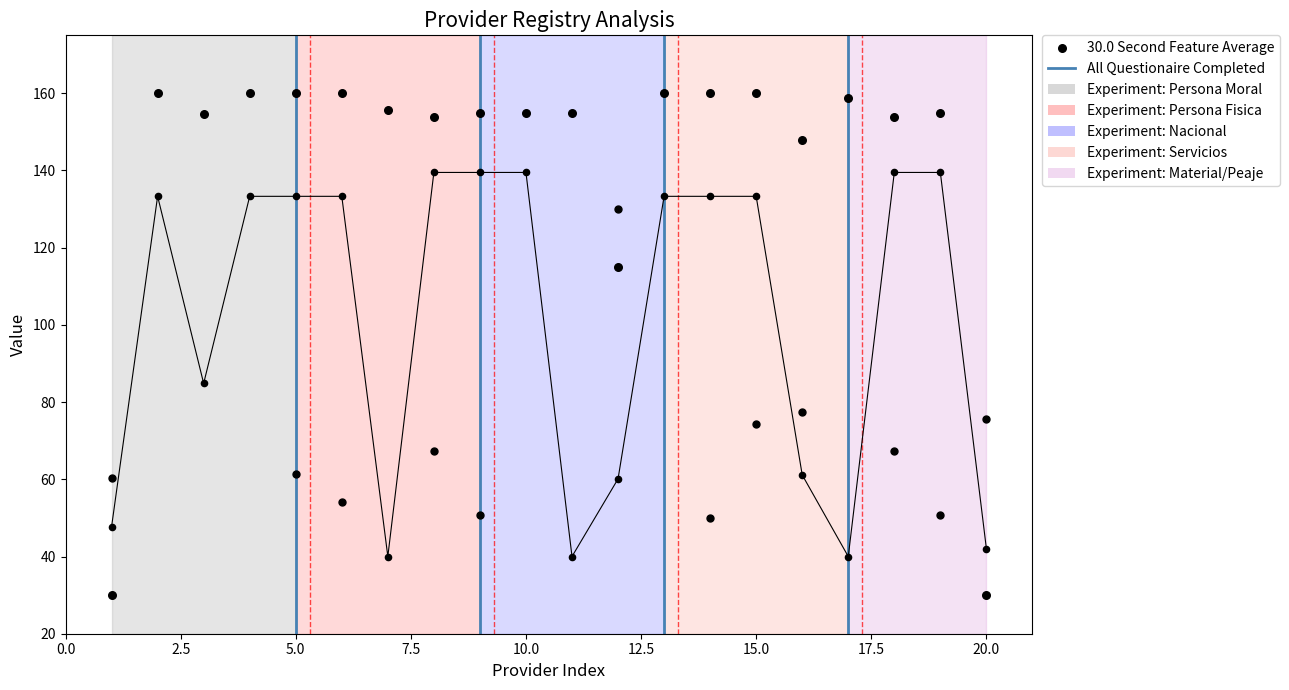

What is the ratio of the value at 12.5 to the value at 20.0?

1.0